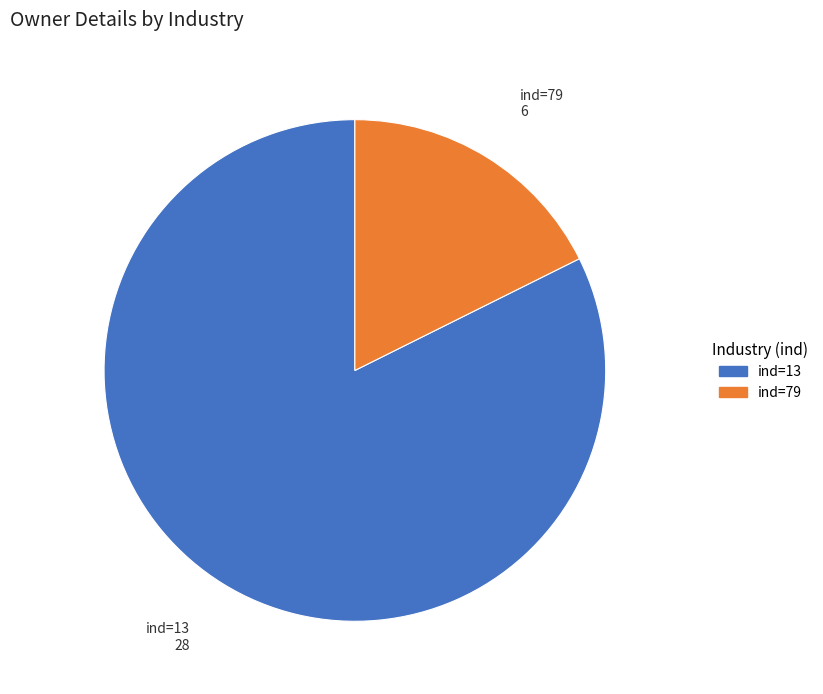

Does any single category account for the majority?

Yes